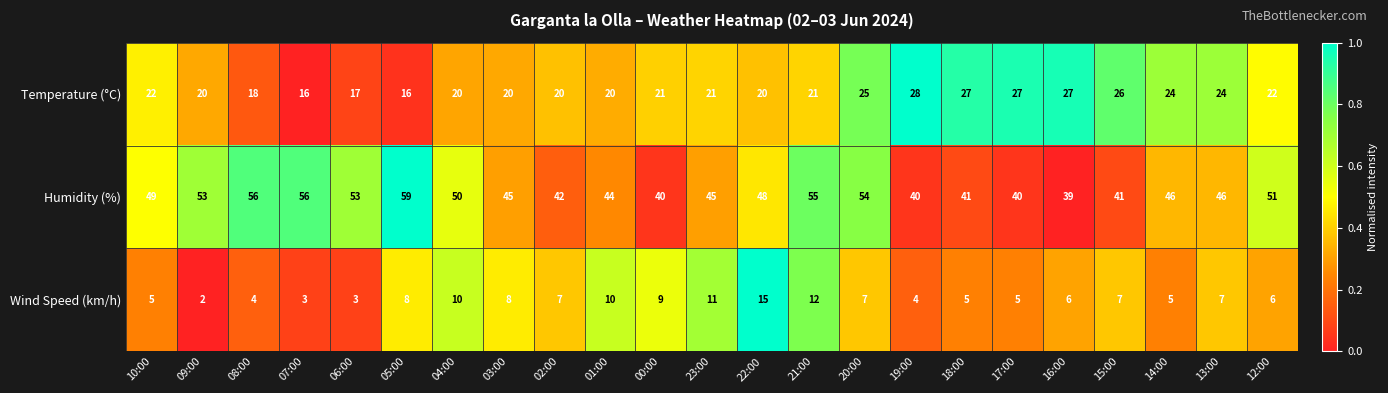

What is the maximum value for Humidity (%)?

59